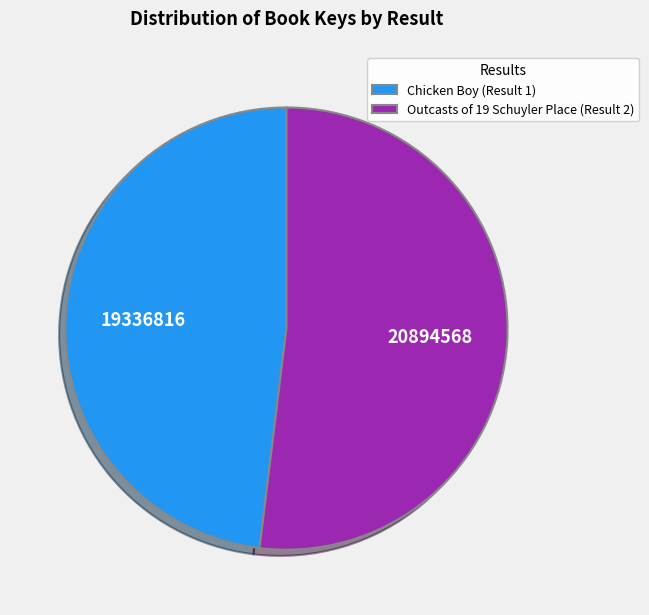

The Chicken Boy (Result 1) slice represents 48% of the pie. True or false?

True